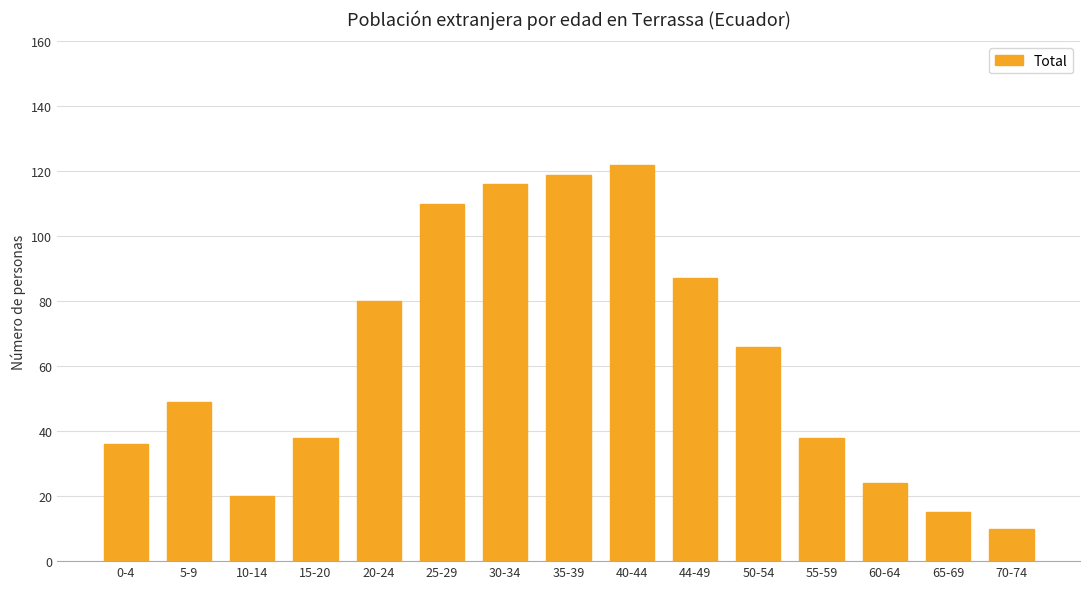

Which has a higher value, 44-49 or 5-9?

44-49